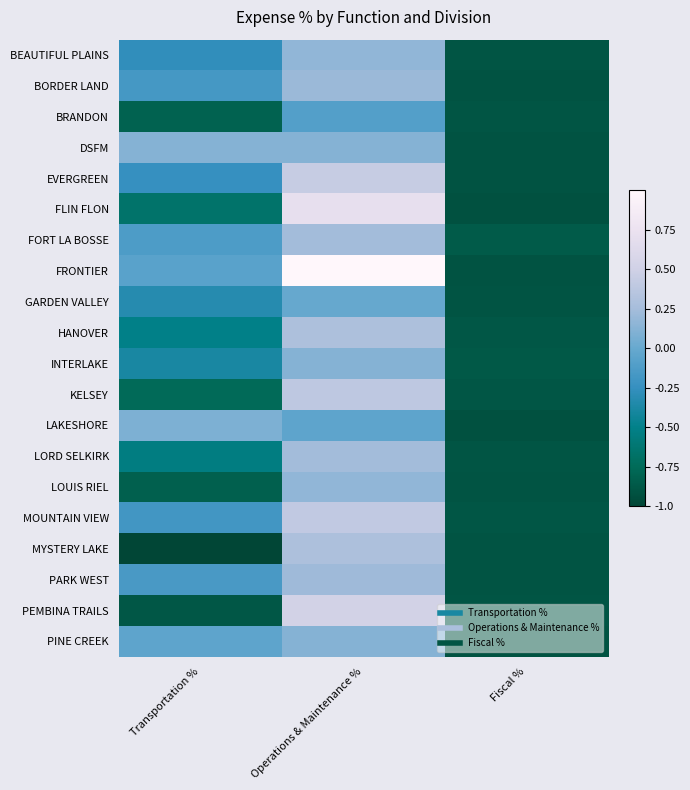

What is the total value across all series at Transportation %?

-7.7